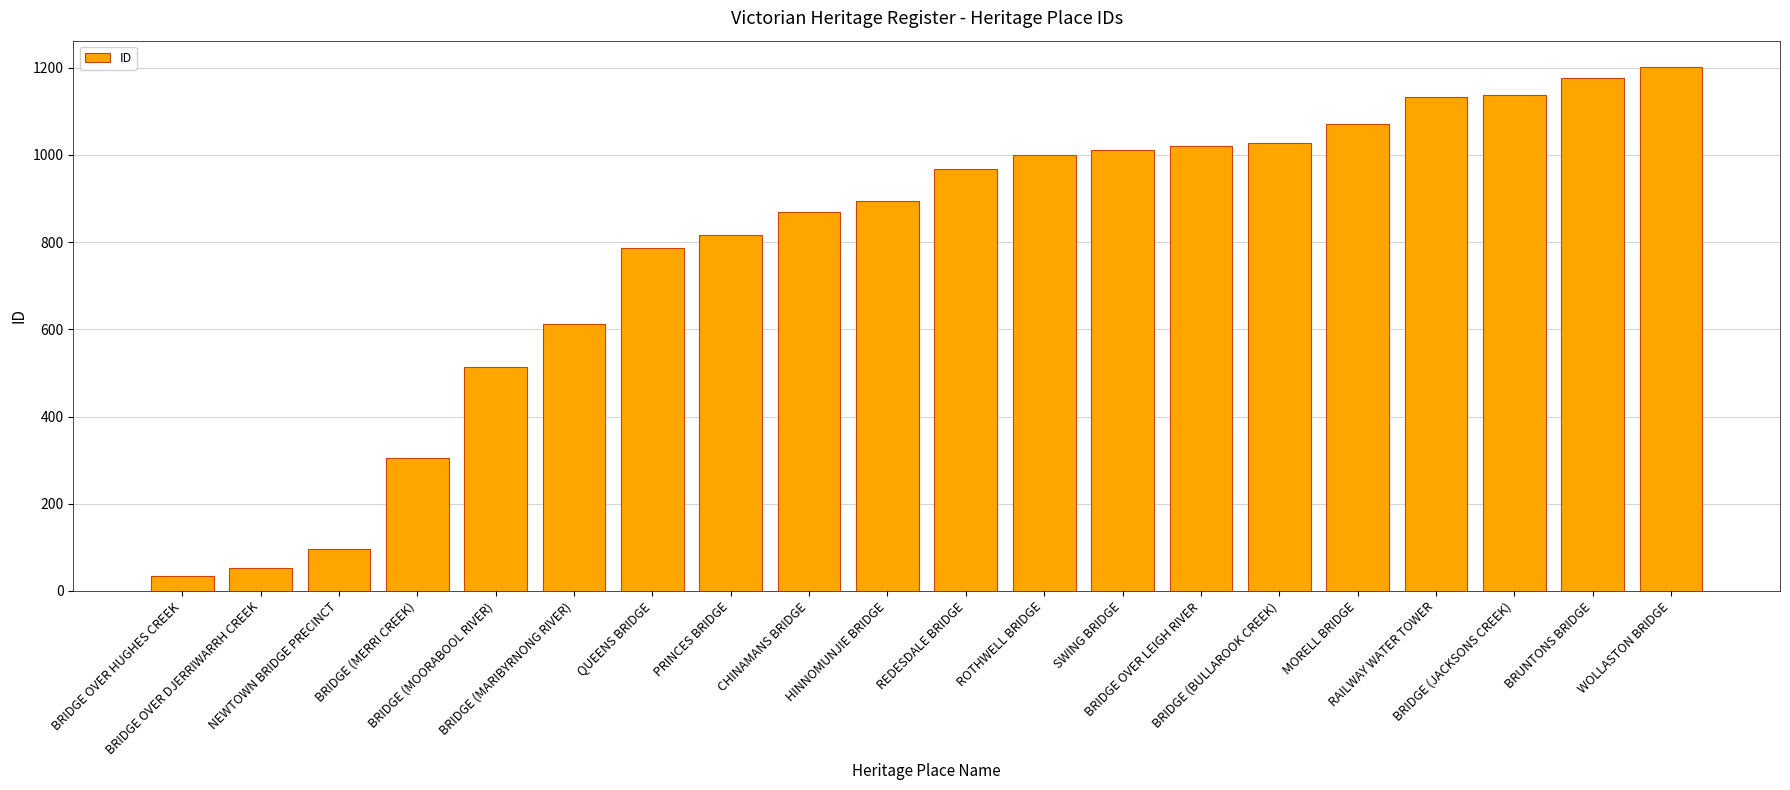

What is the sum of all values?

15727